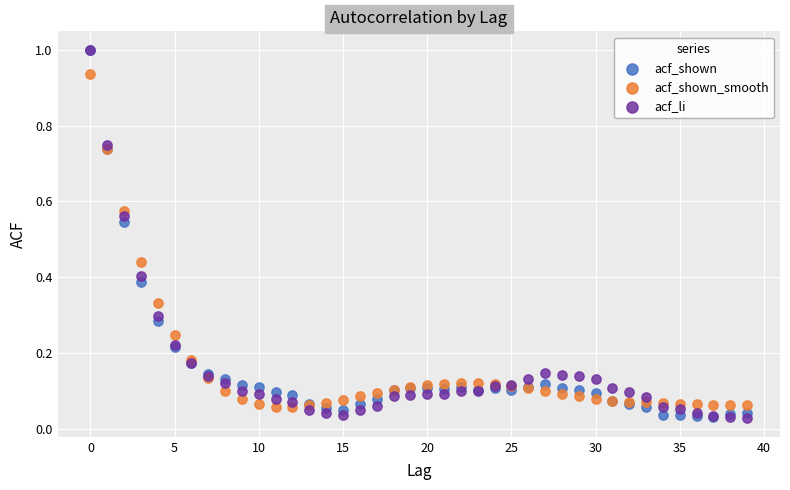

What are all the series names shown in the legend?

acf_shown, acf_shown_smooth, acf_li